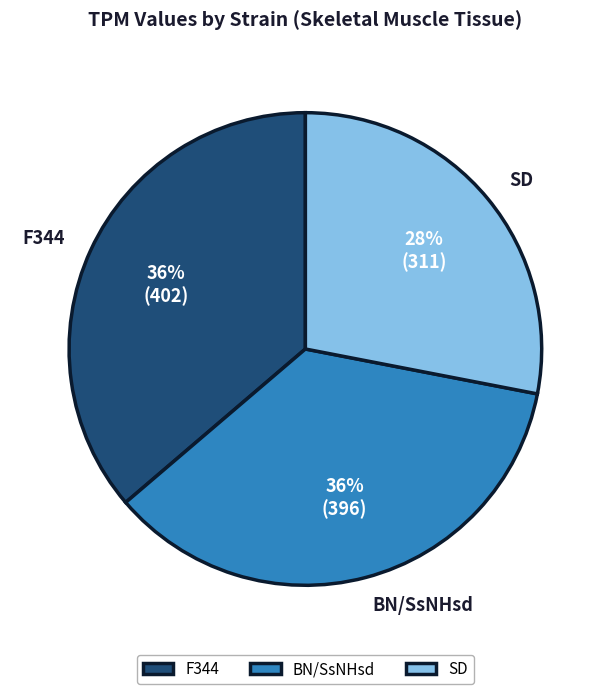

How many segments does this pie chart have?

3